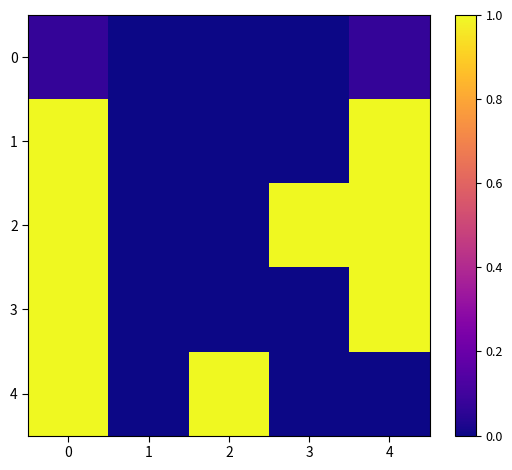

What is the greatest value displayed?

1.0